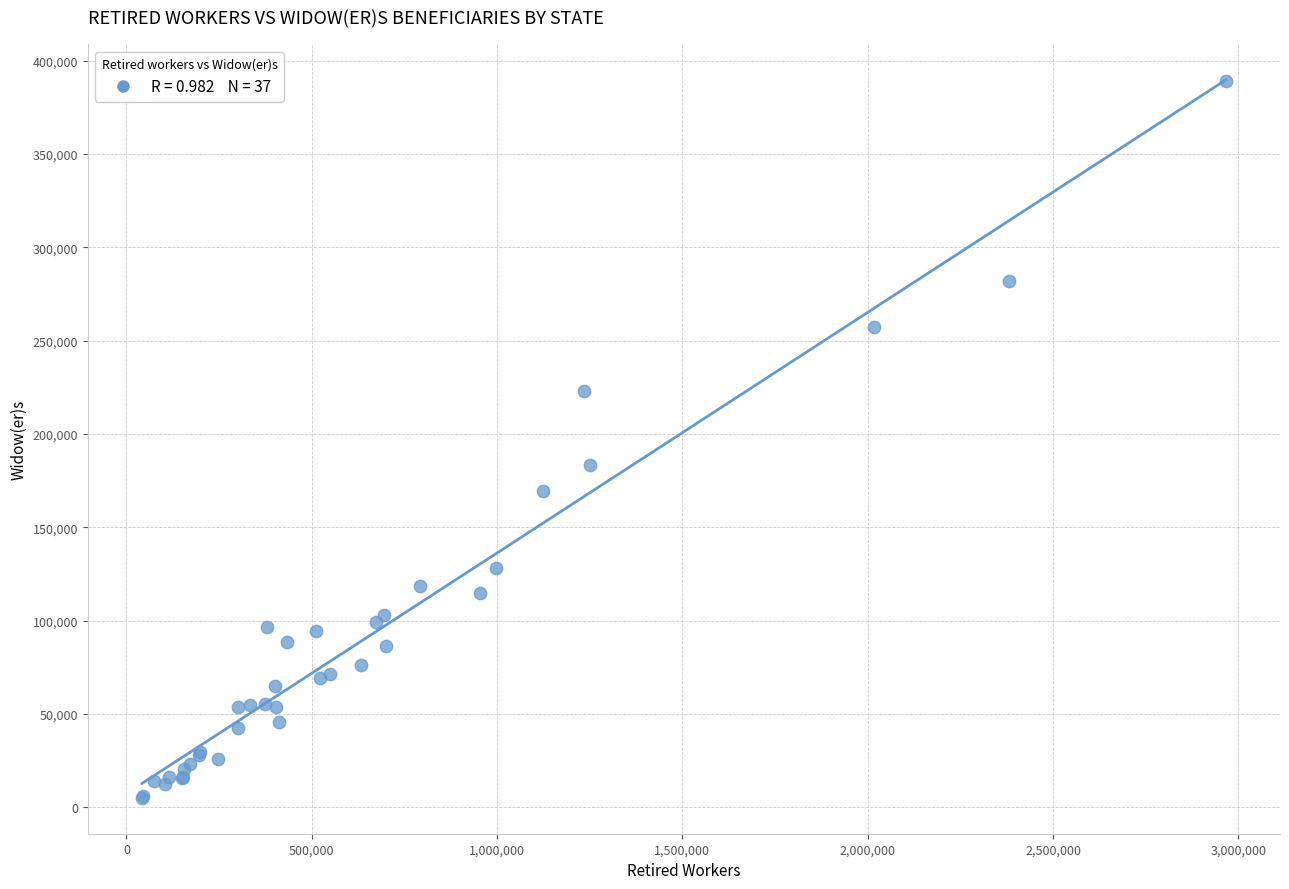

What Y value in the scatter plot is closest to 197062?

183357